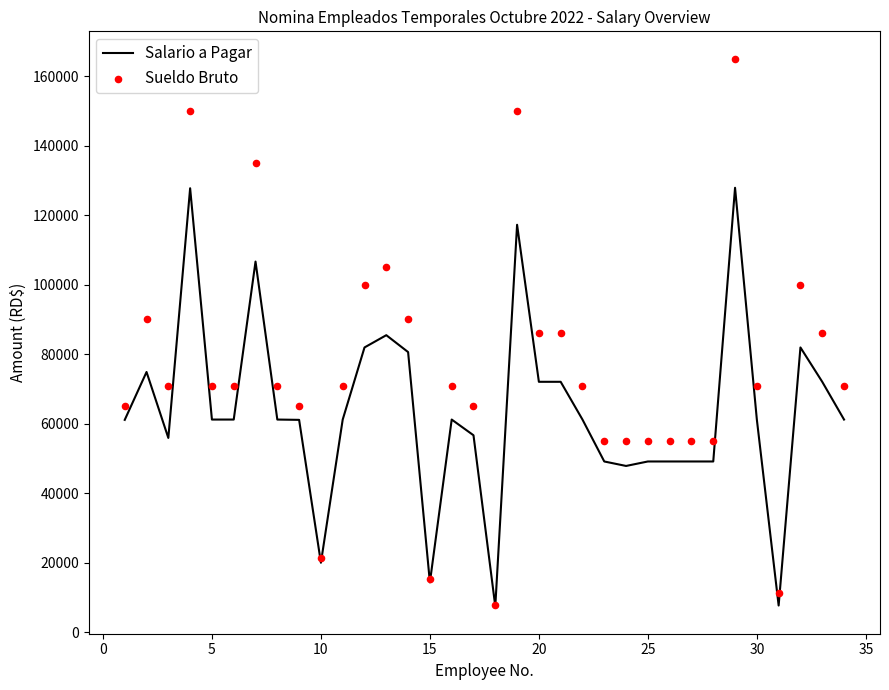

The value of Salario a Pagar at 10 is 12687.8. True or false?

False